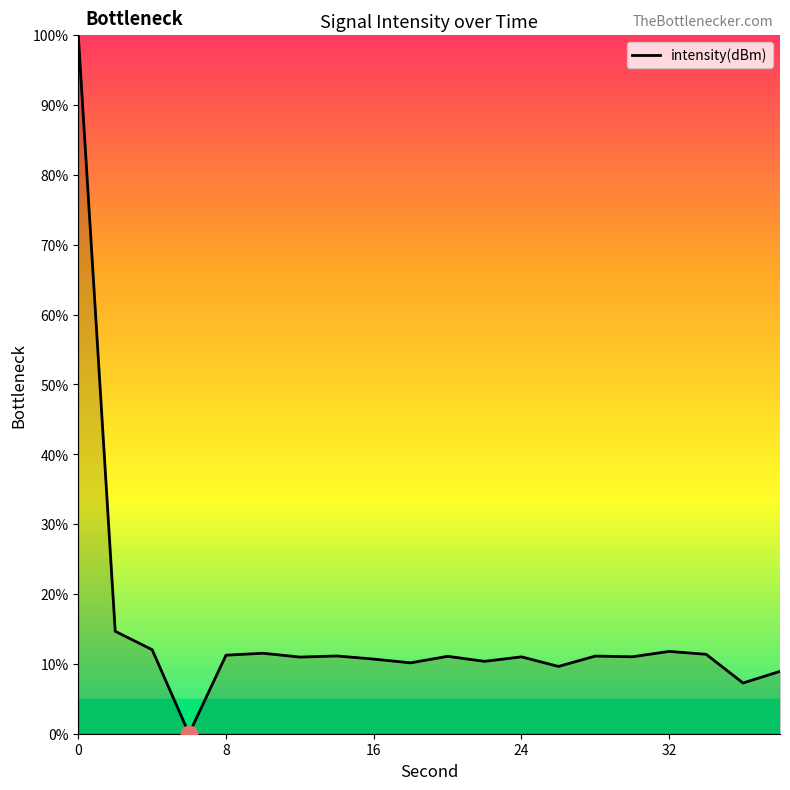

True or false: the data has more than 0 interior local peaks.

True